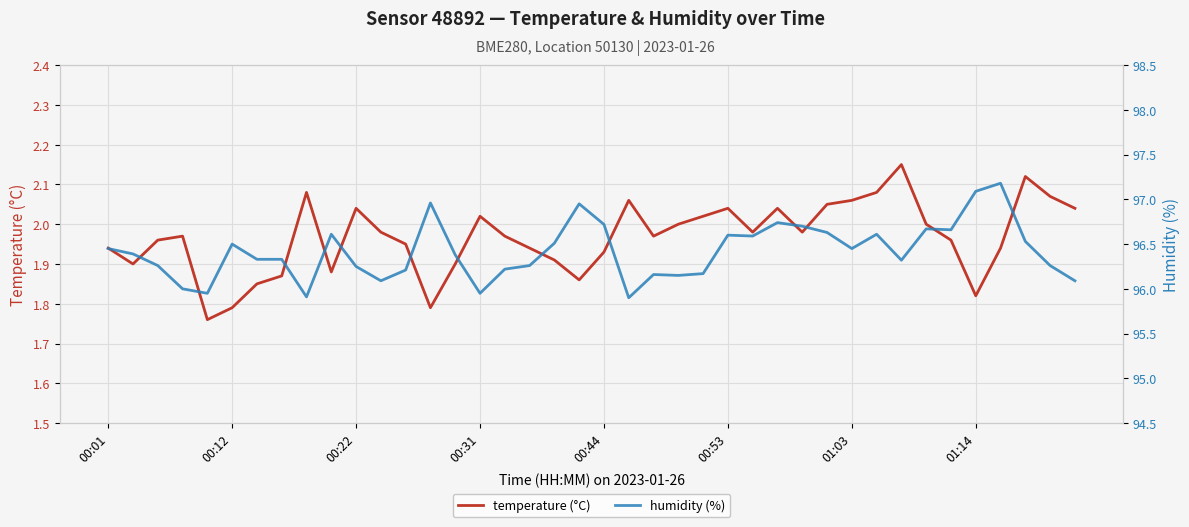

True or false: temperature (°C) and humidity (%) intersect in this chart.

False